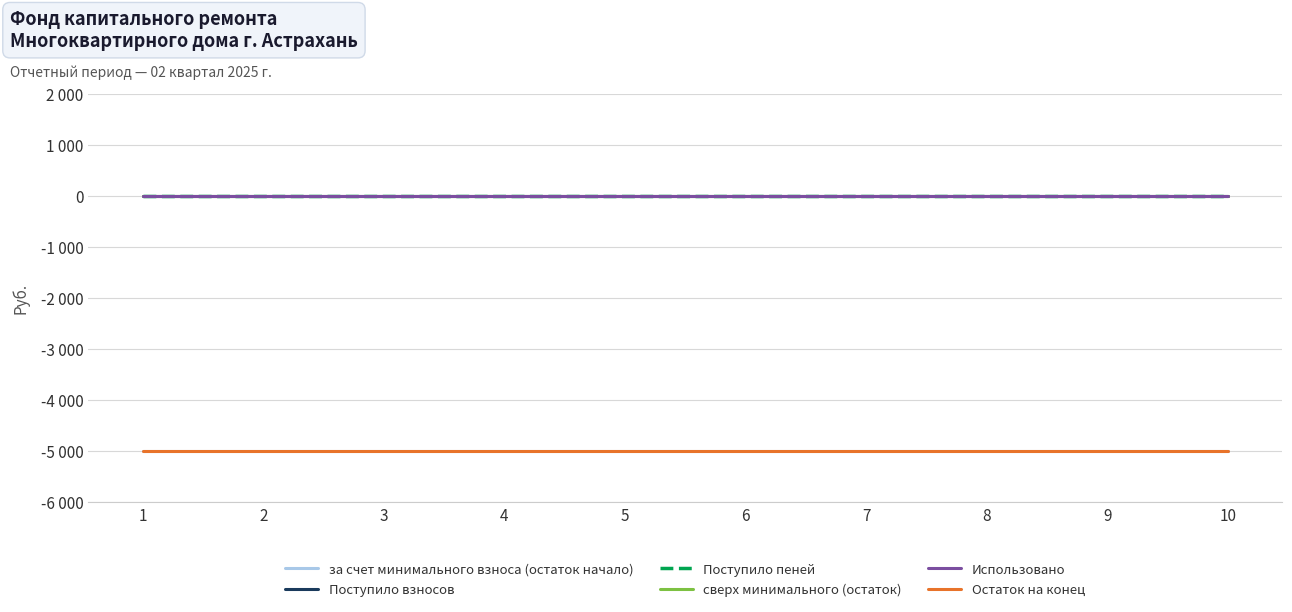

True or false: за счет минимального взноса (остаток начало) and Поступило пеней intersect in this chart.

False